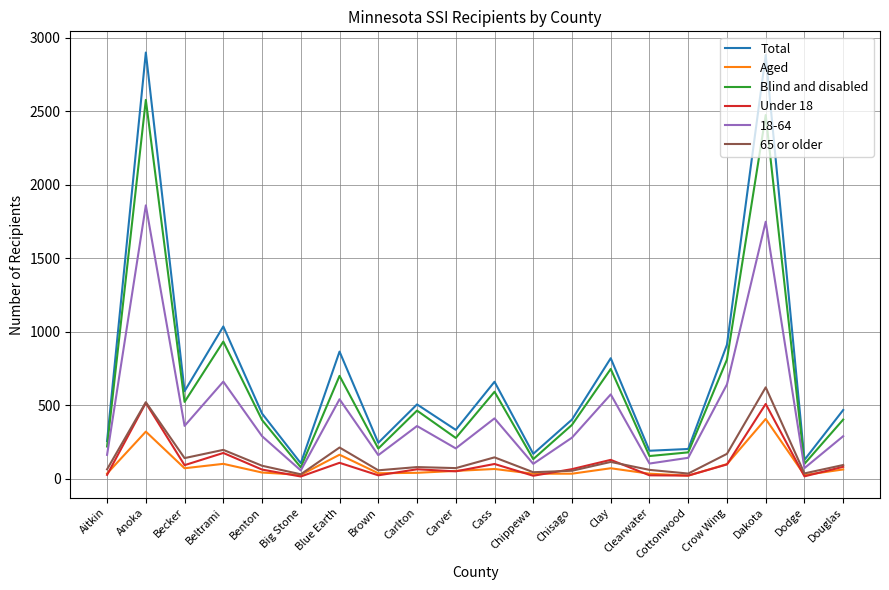

At which category does 65 or older reach its first local valley?

Becker